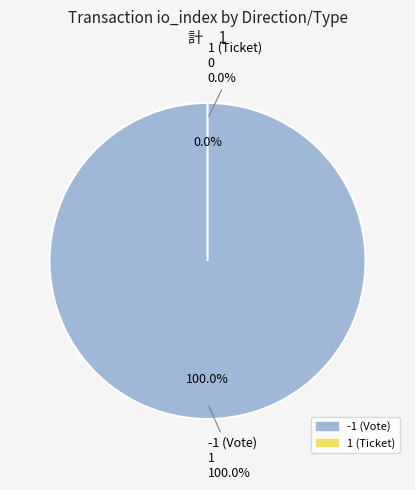

True or false: 1 (Ticket) accounts for 13% of the total.

False